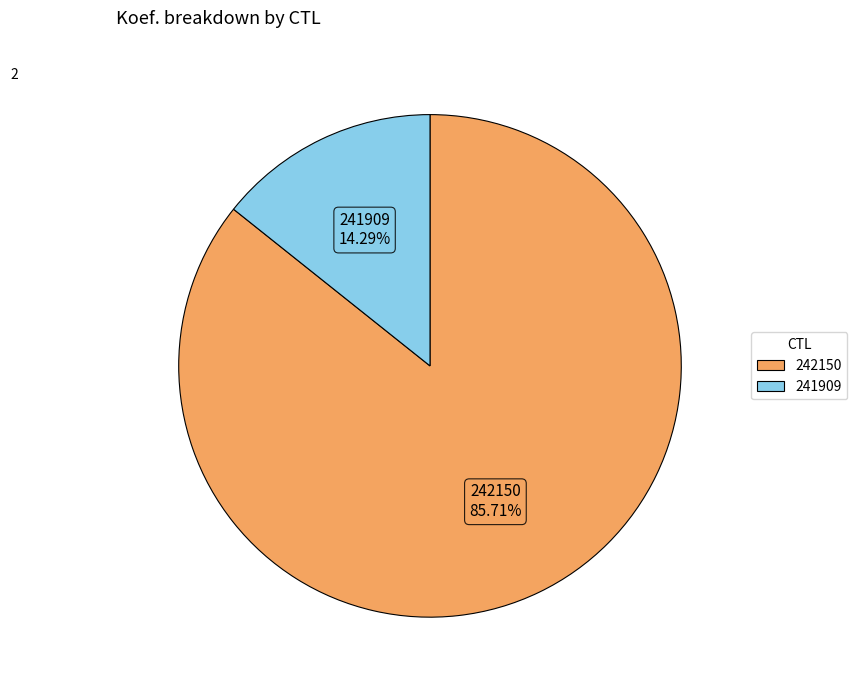

To the nearest percent, what portion does 242150 represent?

86%